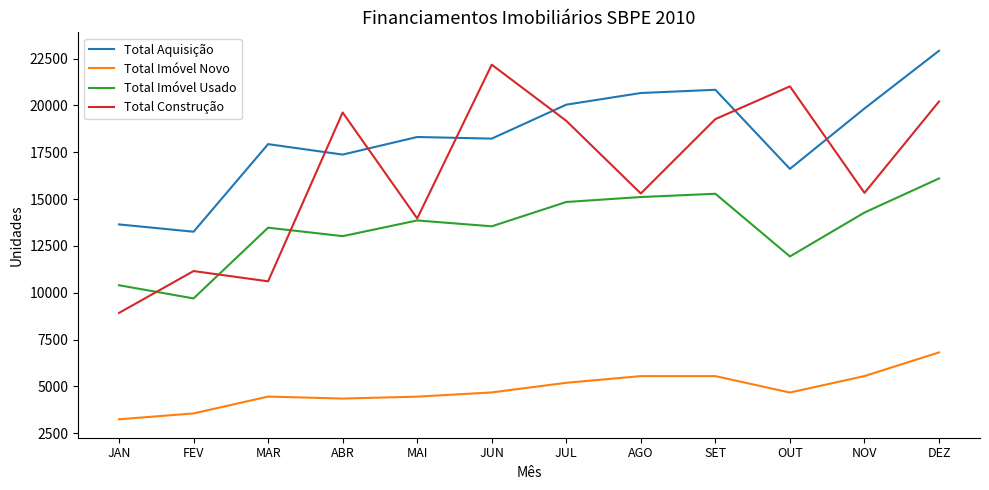

What is the difference between the maximum and second lowest values in the Total Aquisição series?

9268